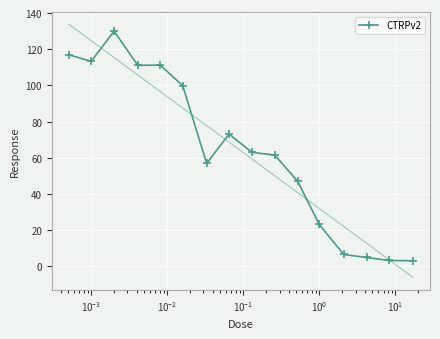

What is the difference between the maximum and minimum values?

127.0